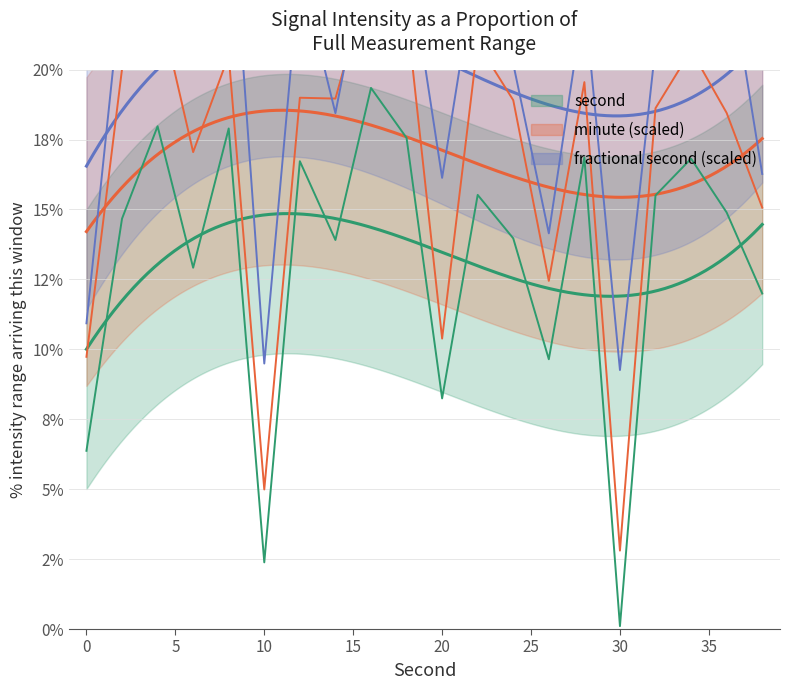

True or false: fractional second (scaled) and second intersect in this chart.

False